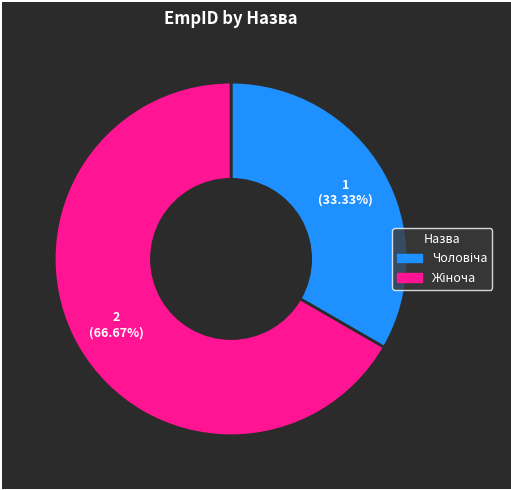

Is there any slice that represents more than half of the pie?

Yes